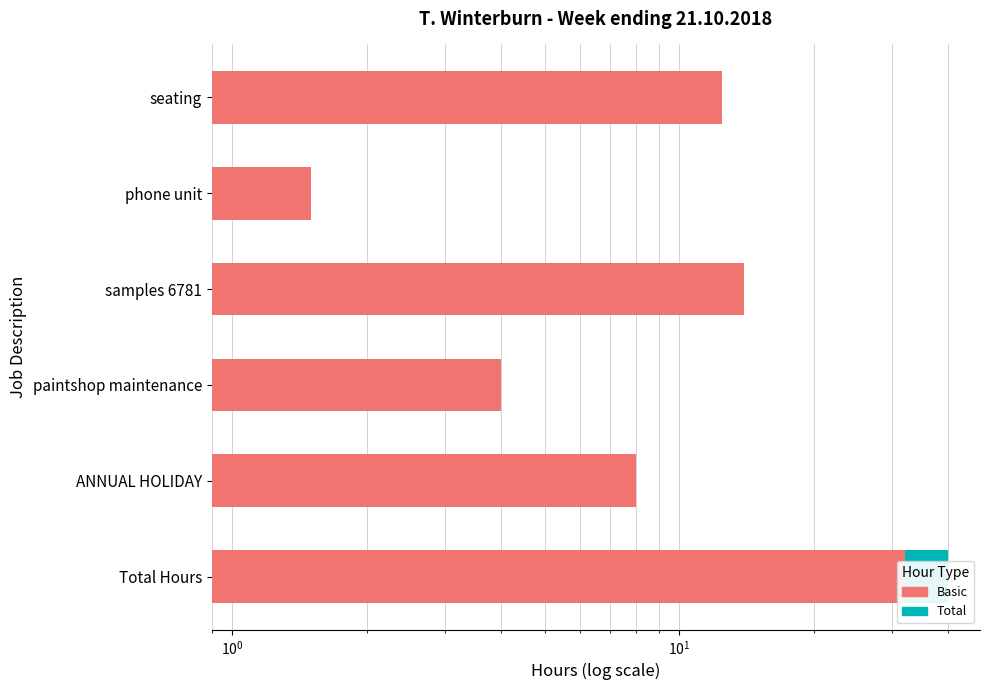

What is the minimum value for Total?

1.5